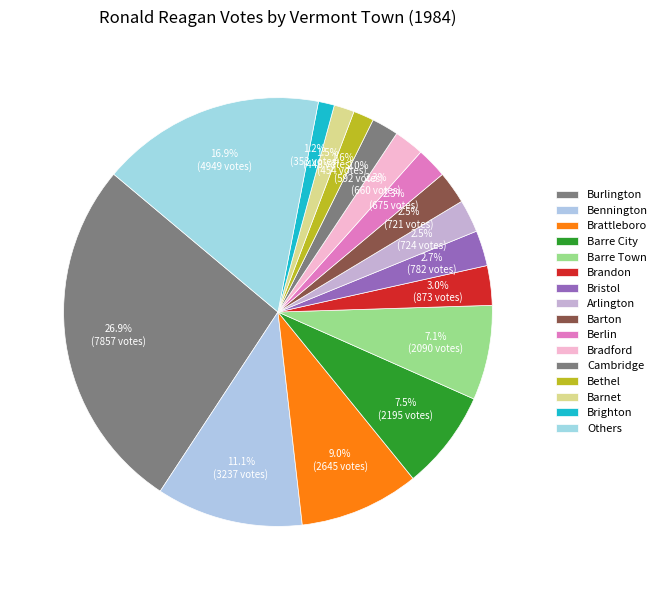

Is there a majority slice in this chart?

No